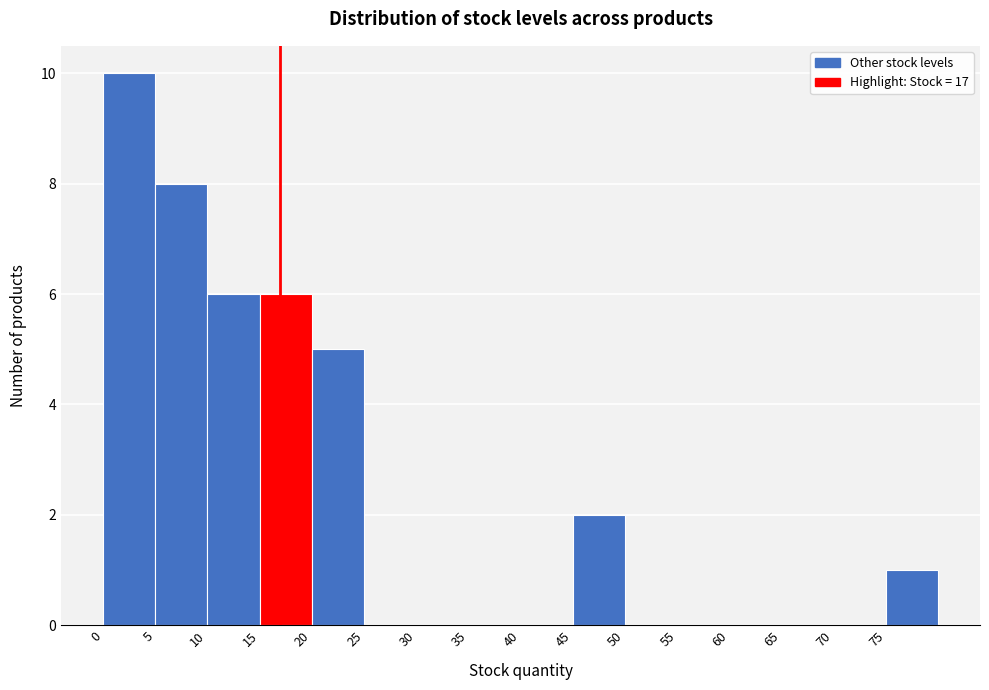

How tall is the bar that spans 5 to 10 on the x-axis? The values are not printed on the chart, so give them approximately, as read against the axis.

8